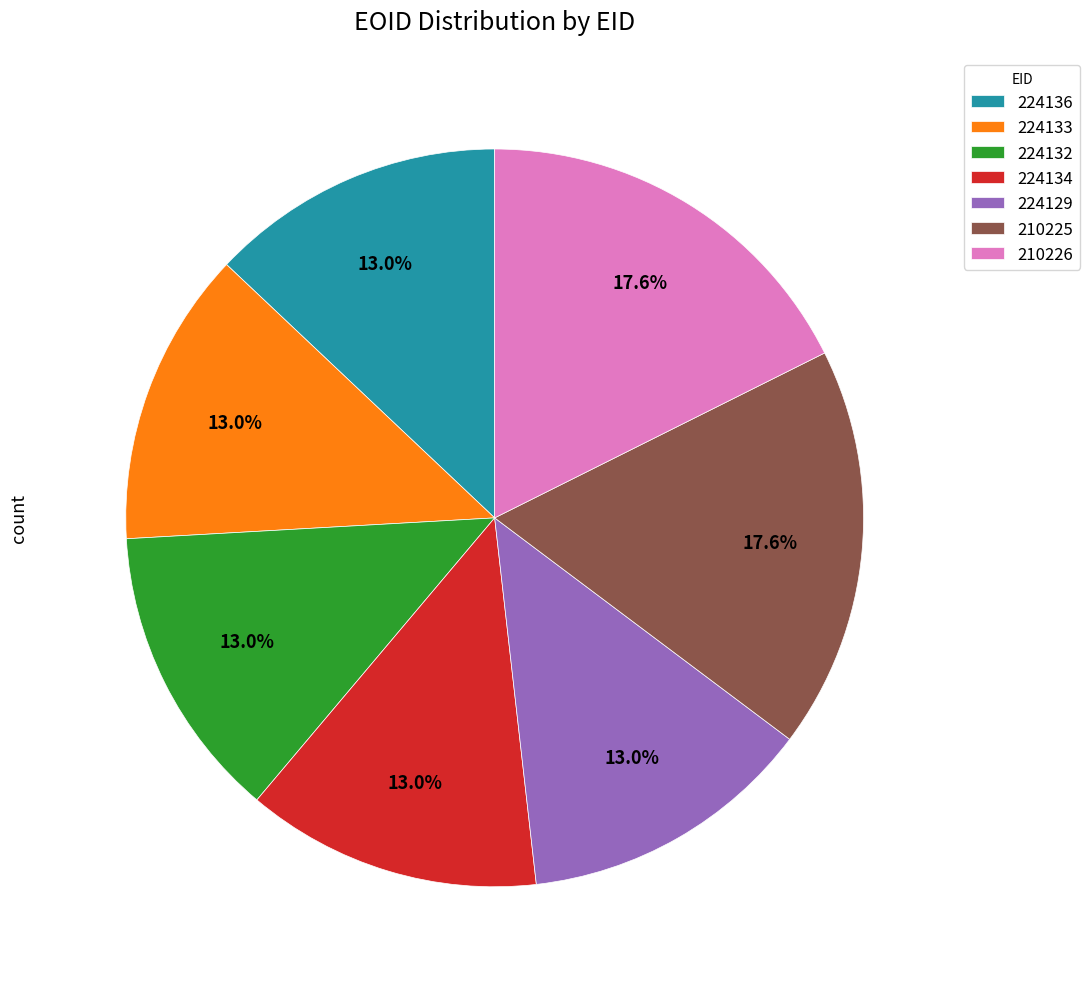

Approximately how many times larger is the value at 224134 compared to 210226?

0.7